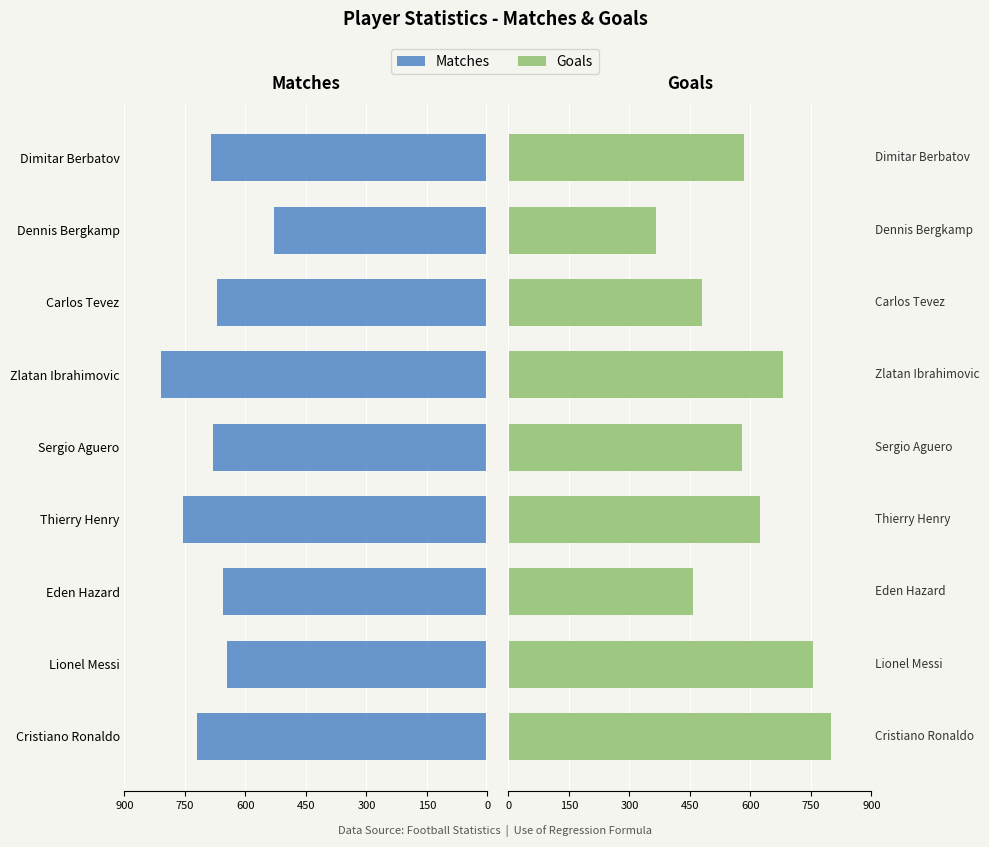

Between Thierry Henry and Lionel Messi, which is larger?

Lionel Messi